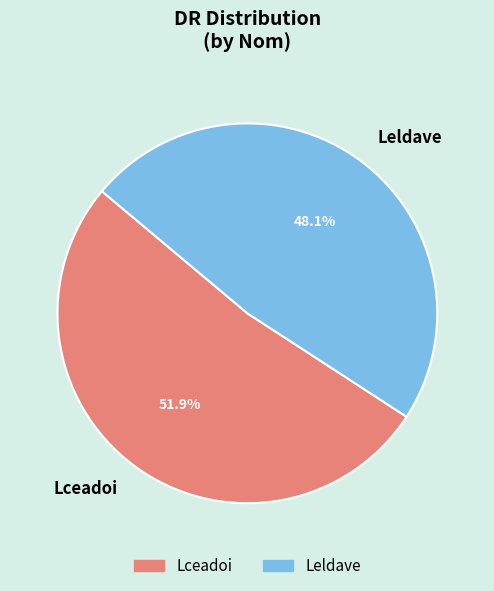

How many slices are in this pie chart?

2